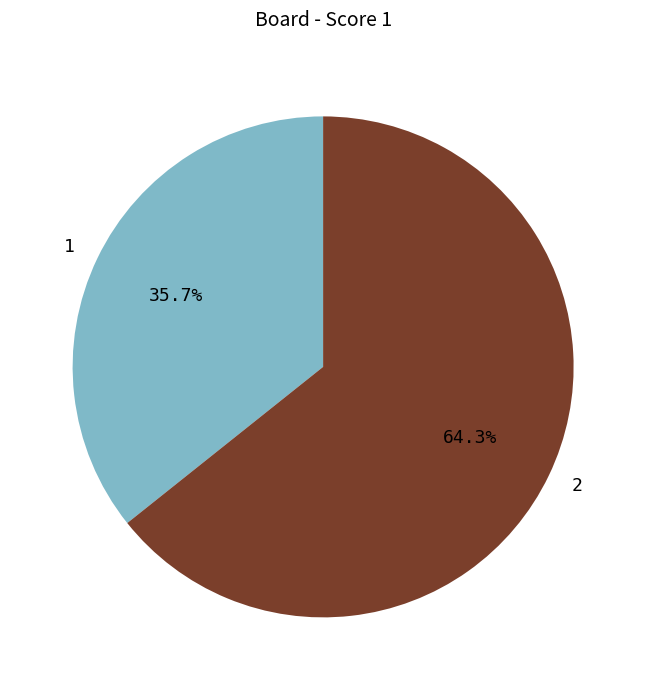

Which slice is the largest?

2